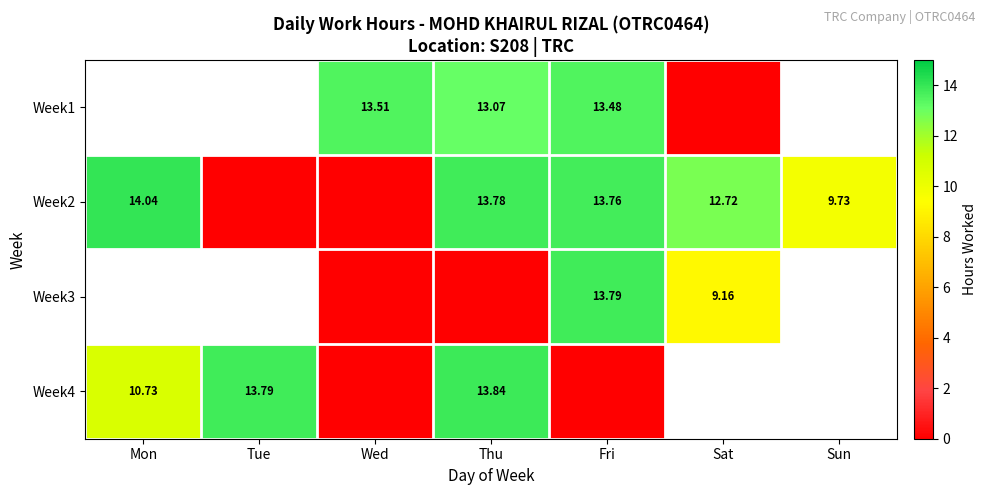

Is the value of Week3 at Fri greater than the value of Week4 at Thu?

No